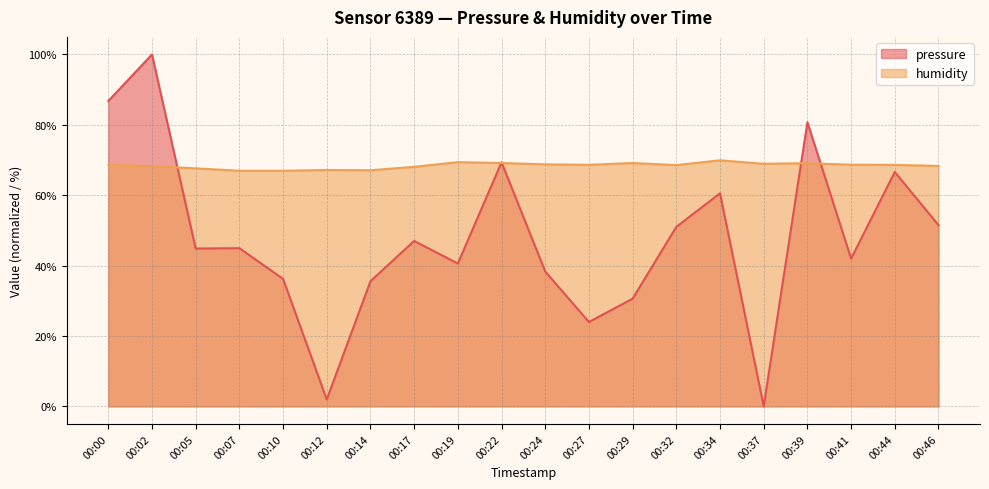

List the series in order of their peak value, highest first.

pressure, humidity